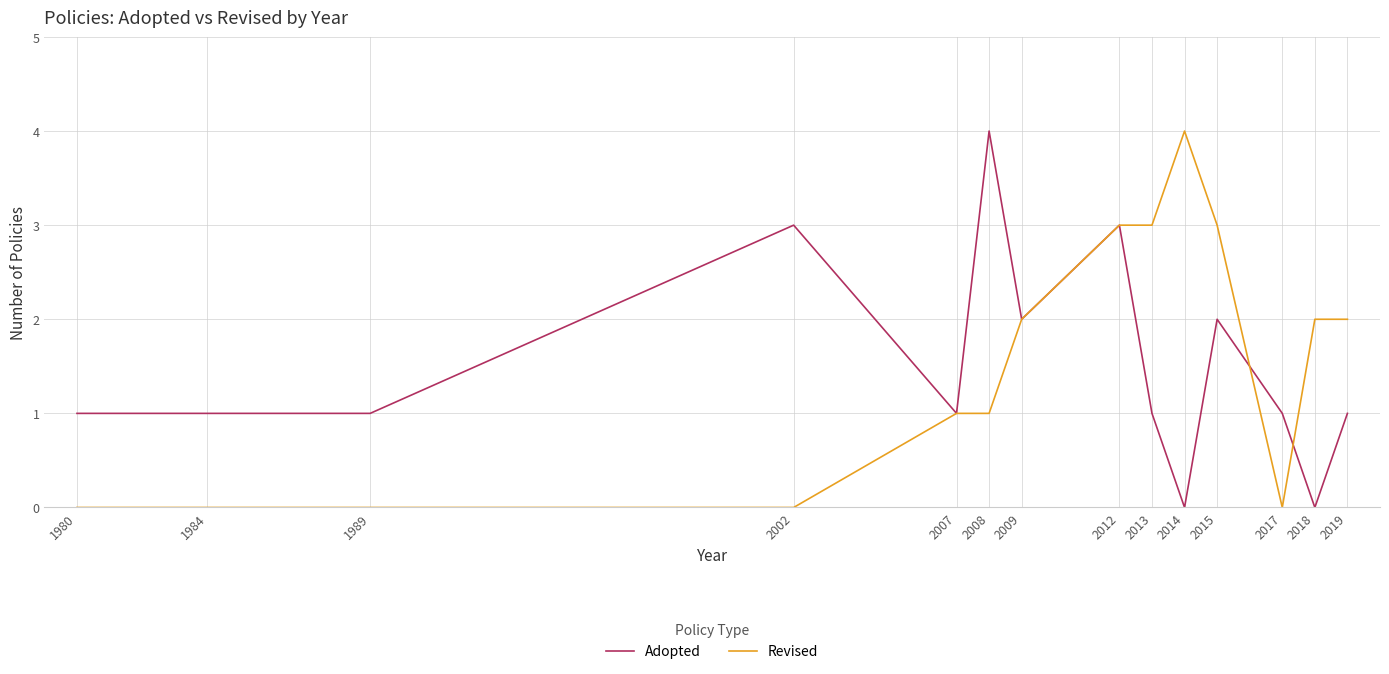

At which category is the sum across all series the highest?

2012